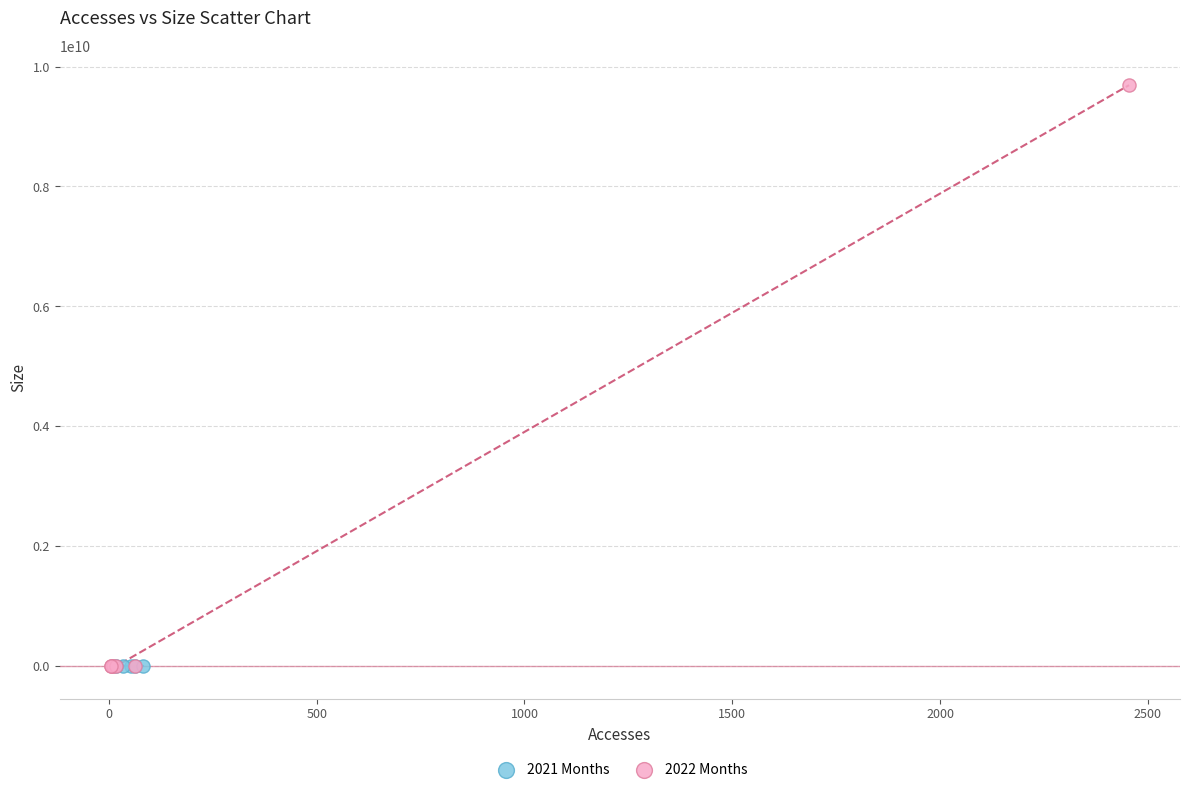

Which series has the largest Y range (max minus min)?

2022 Months